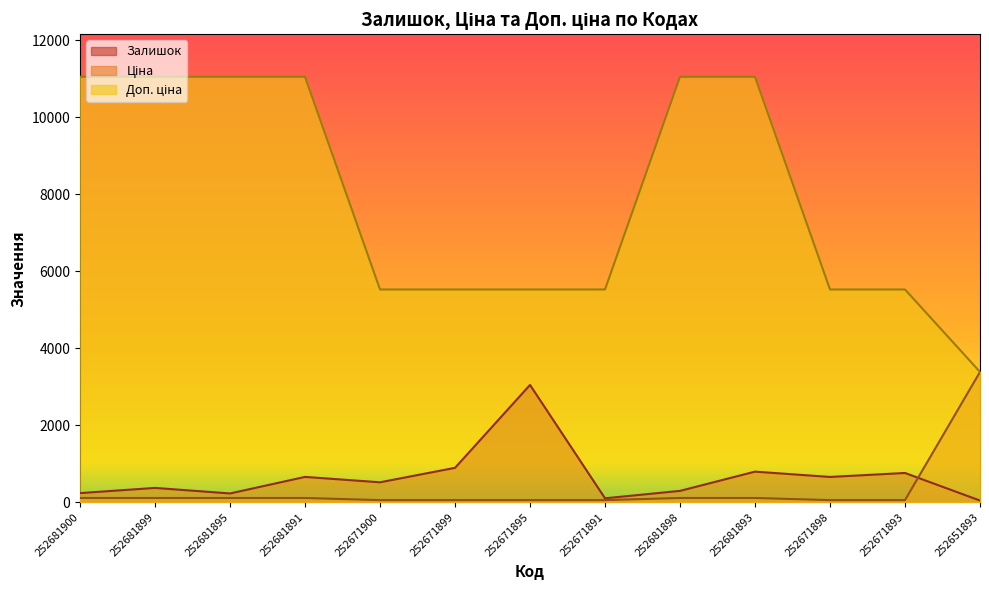

Reading left to right, what are all the values shown in this chart?

Залишок: 237.0	372.0	228.0	658.0	518.0	894.0	3048.0	102.0	295.0	795.0	657.0	760.0	43.0
Ціна: 110.5	110.5	110.5	110.5	55.3	55.3	55.3	55.3	110.5	110.5	55.3	55.3	3385.7
Доп. ціна: 11055.0	11055.0	11055.0	11055.0	5528.0	5528.0	5528.0	5528.0	11055.0	11055.0	5528.0	5528.0	3386.0